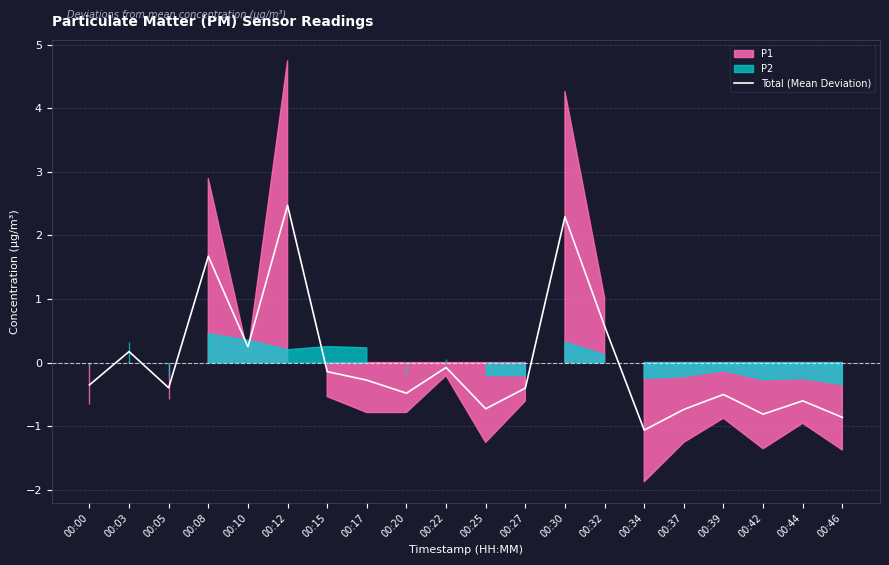

What is the value of the 2nd point from the left?

0.2